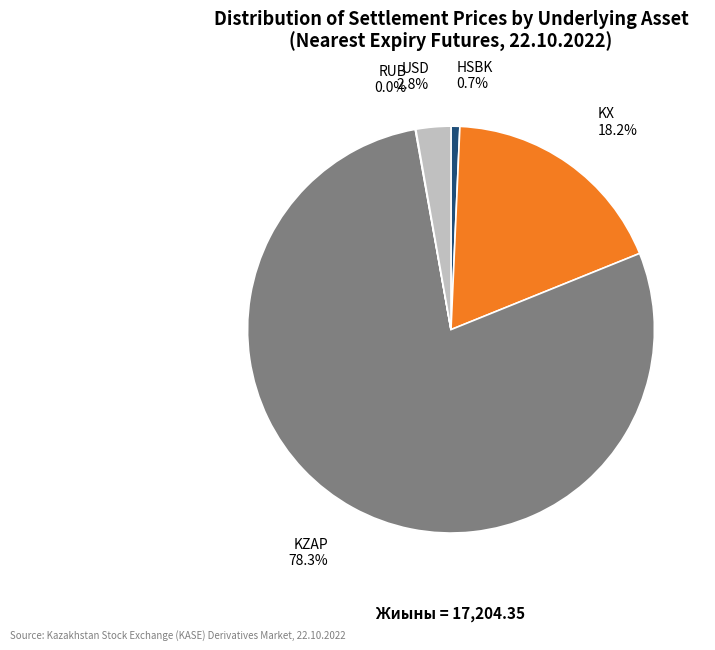

Which slice represents more than half of the pie?

KZAP